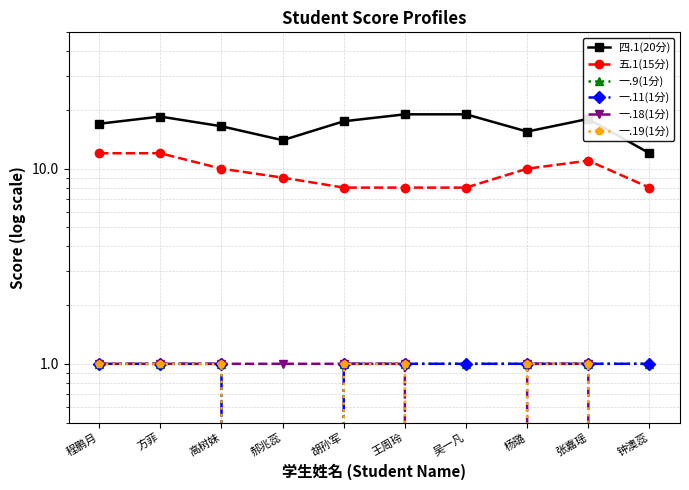

What is the difference between the second highest and minimum values in the 一.18(1分) series?

1.0